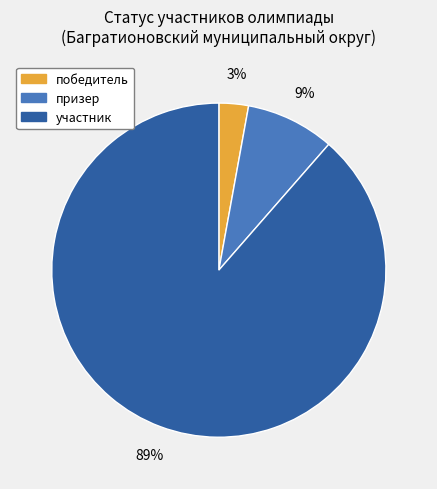

What percentage is the призер slice, to the nearest percent?

9%